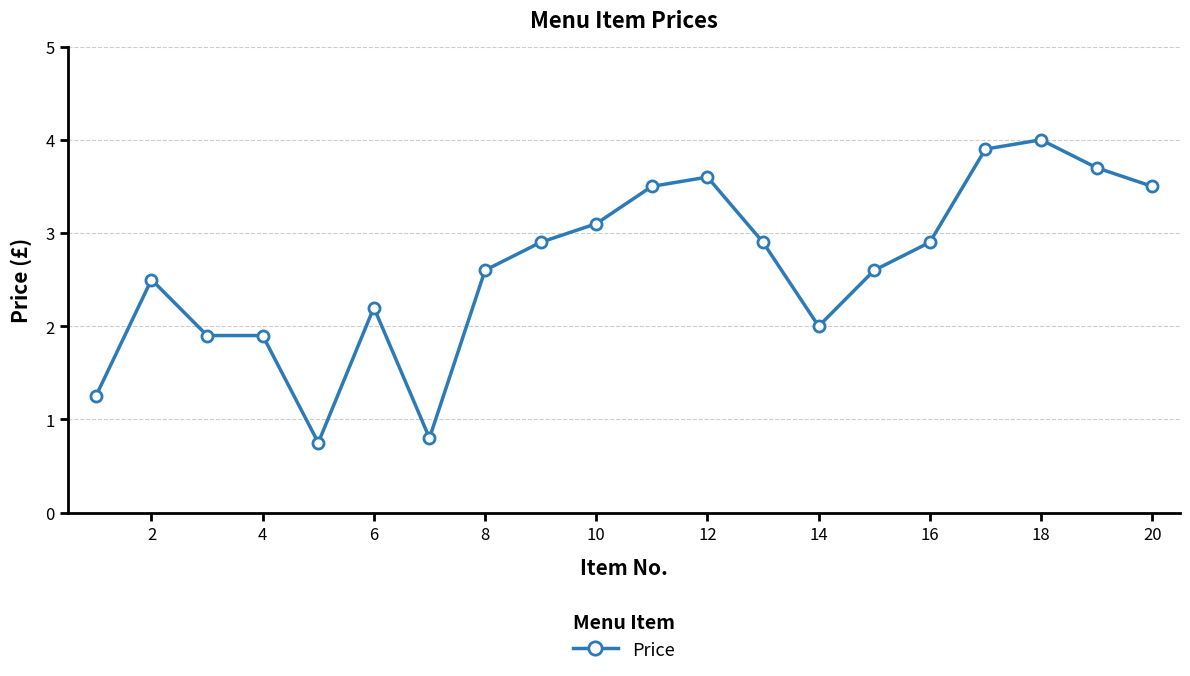

What is the value of the 2nd point from the left?

2.5